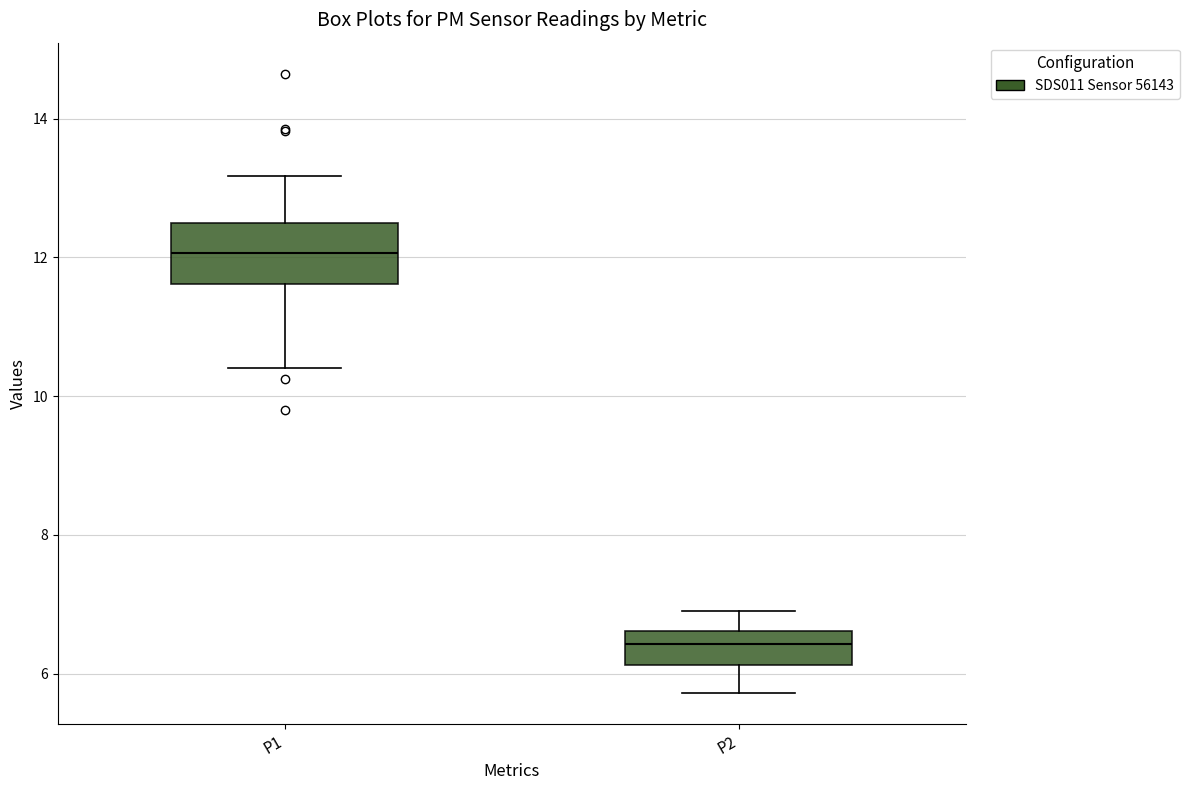

Reading left to right, transcribe this box plot: for each box, give where its median line is, the range the box spans, and where its two whiskers end, as read against the y-axis. The values are not printed on the chart, so give them approximately, as read against the axis.

P1: median 12.0, box 11.6 to 12.6, whiskers 10.4 to 13.2
P2: median 6.4, box 6.2 to 6.6, whiskers 5.8 to 7.0